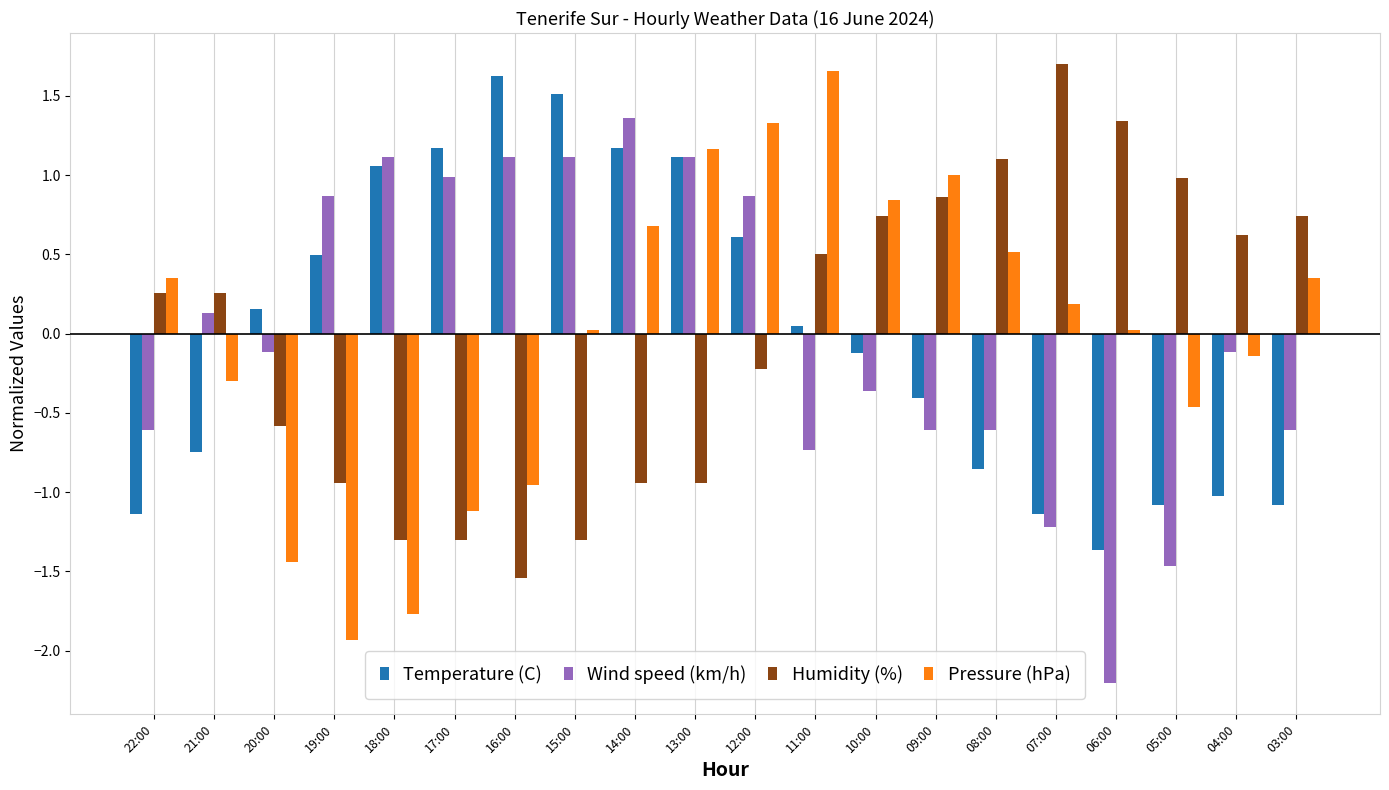

What is the label of the 11th bar from the right?

13:00